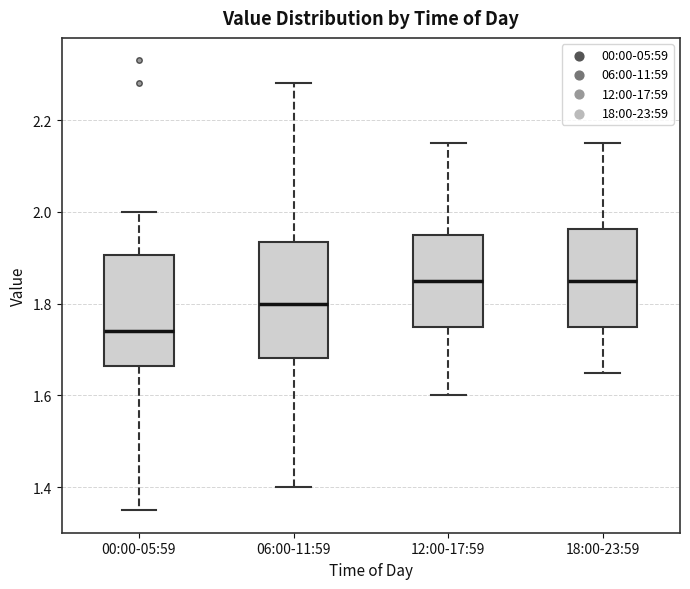

Reading left to right, transcribe this box plot: for each box, give where its median line is, the range the box spans, and where its two whiskers end, as read against the y-axis. The values are not printed on the chart, so give them approximately, as read against the axis.

00:00-05:59: median 1.74, box 1.66 to 1.90, whiskers 1.36 to 2.00
06:00-11:59: median 1.80, box 1.68 to 1.94, whiskers 1.40 to 2.28
12:00-17:59: median 1.86, box 1.76 to 1.96, whiskers 1.60 to 2.16
18:00-23:59: median 1.86, box 1.76 to 1.96, whiskers 1.66 to 2.16